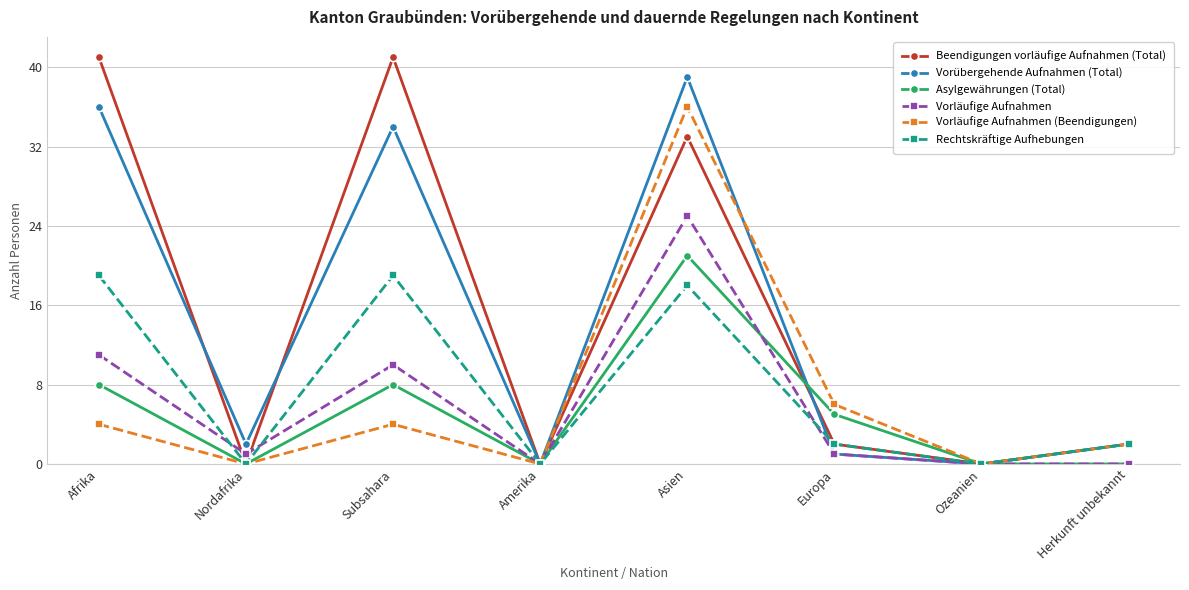

Is it true that Rechtskräftige Aufhebungen equals 2 at Europa?

True